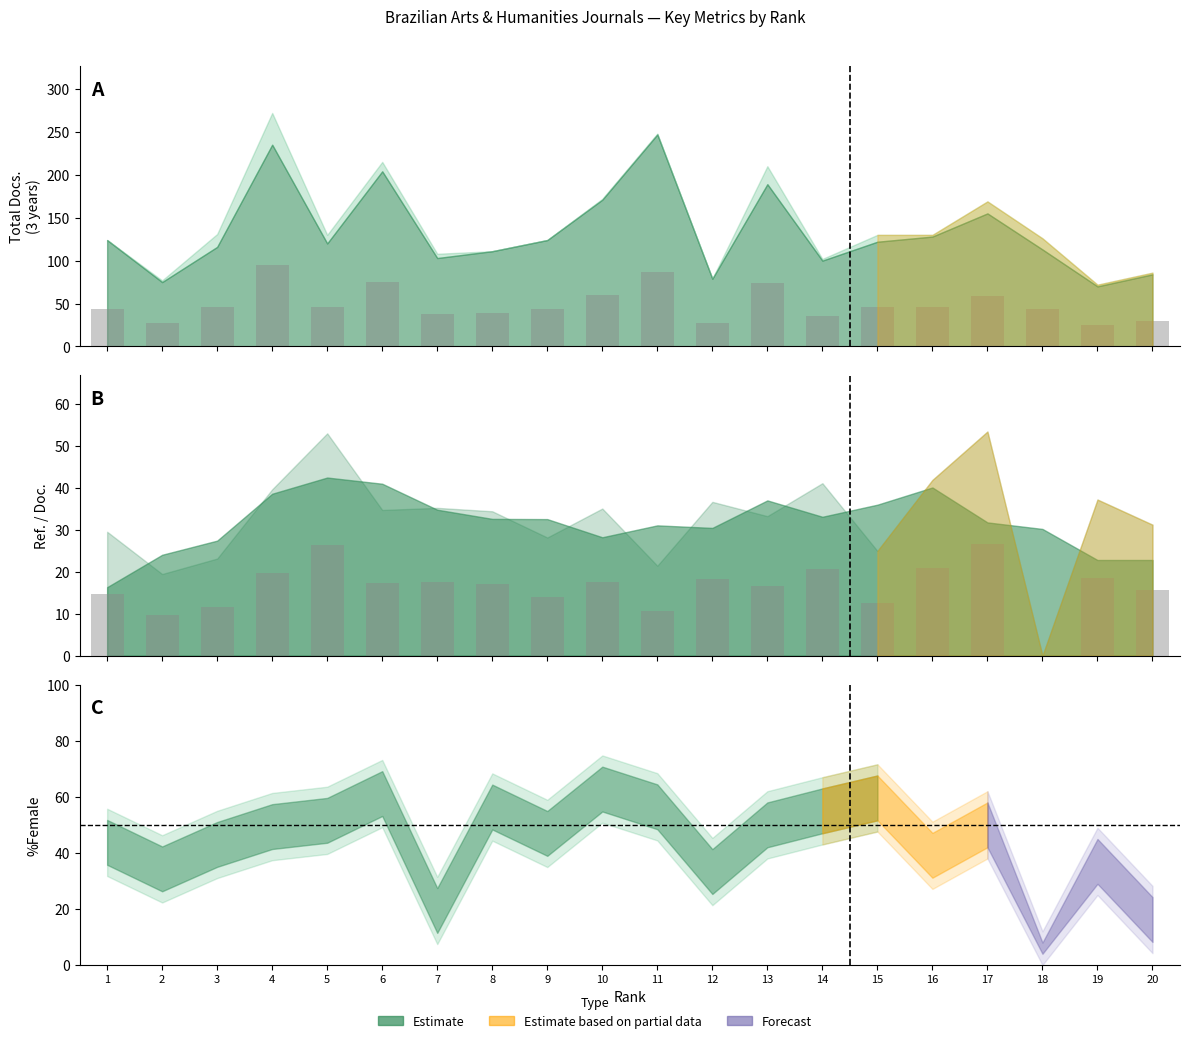

The chart shows a value of 5.1 at 2. True or false?

False